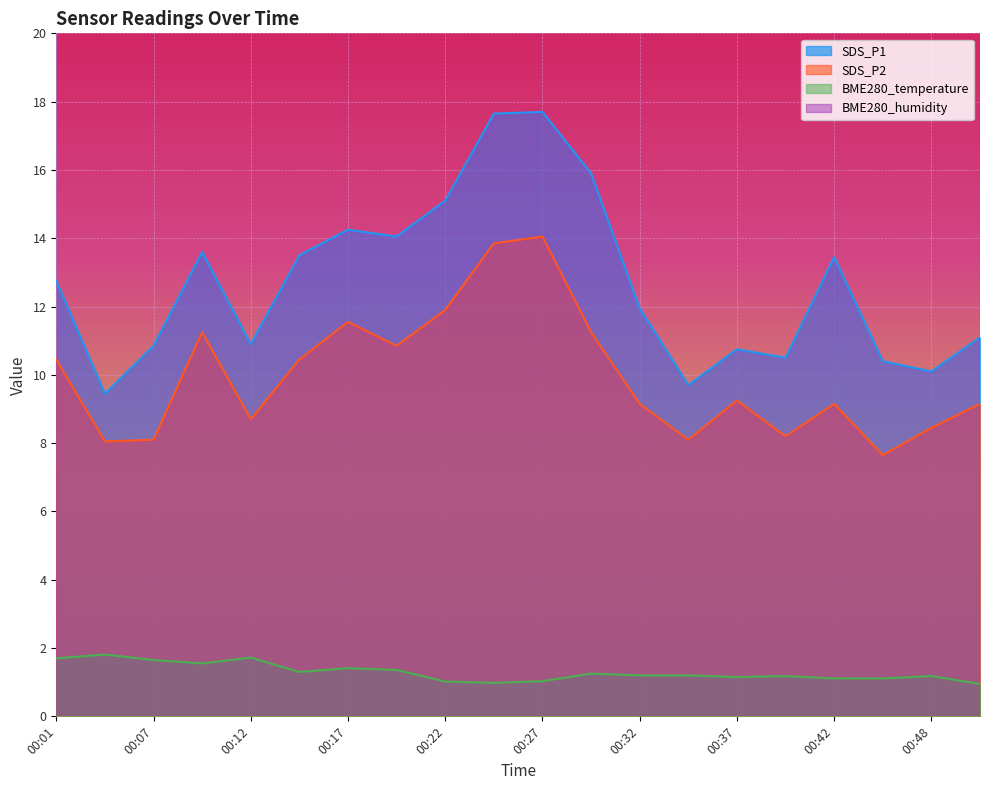

At which label does SDS_P1 first exceed 12?

00:01